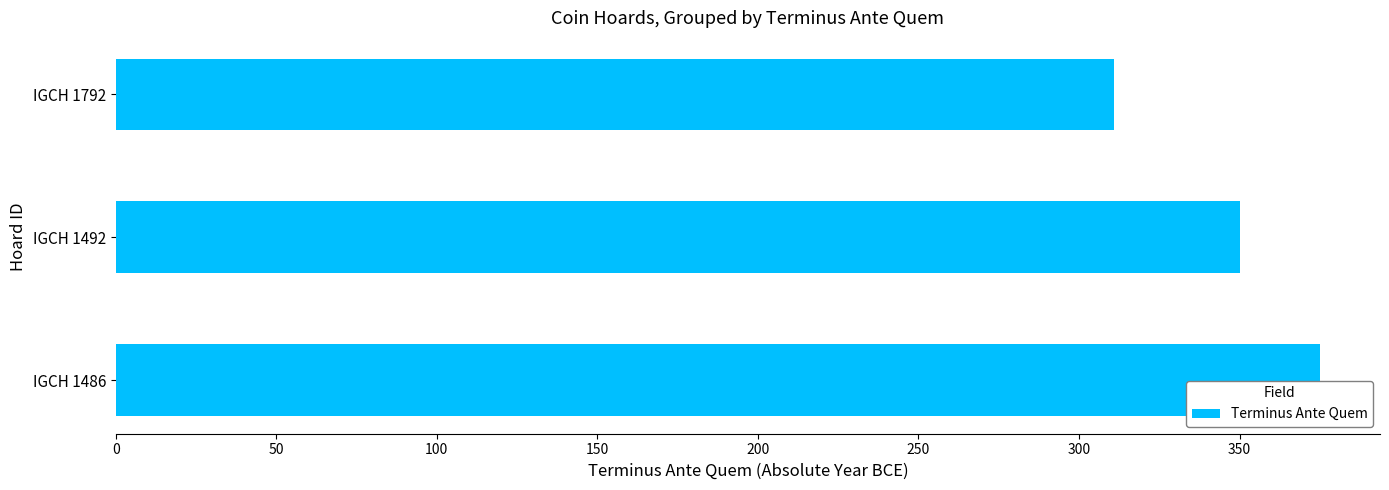

What is the difference between the values at IGCH 1492 and IGCH 1792?

39